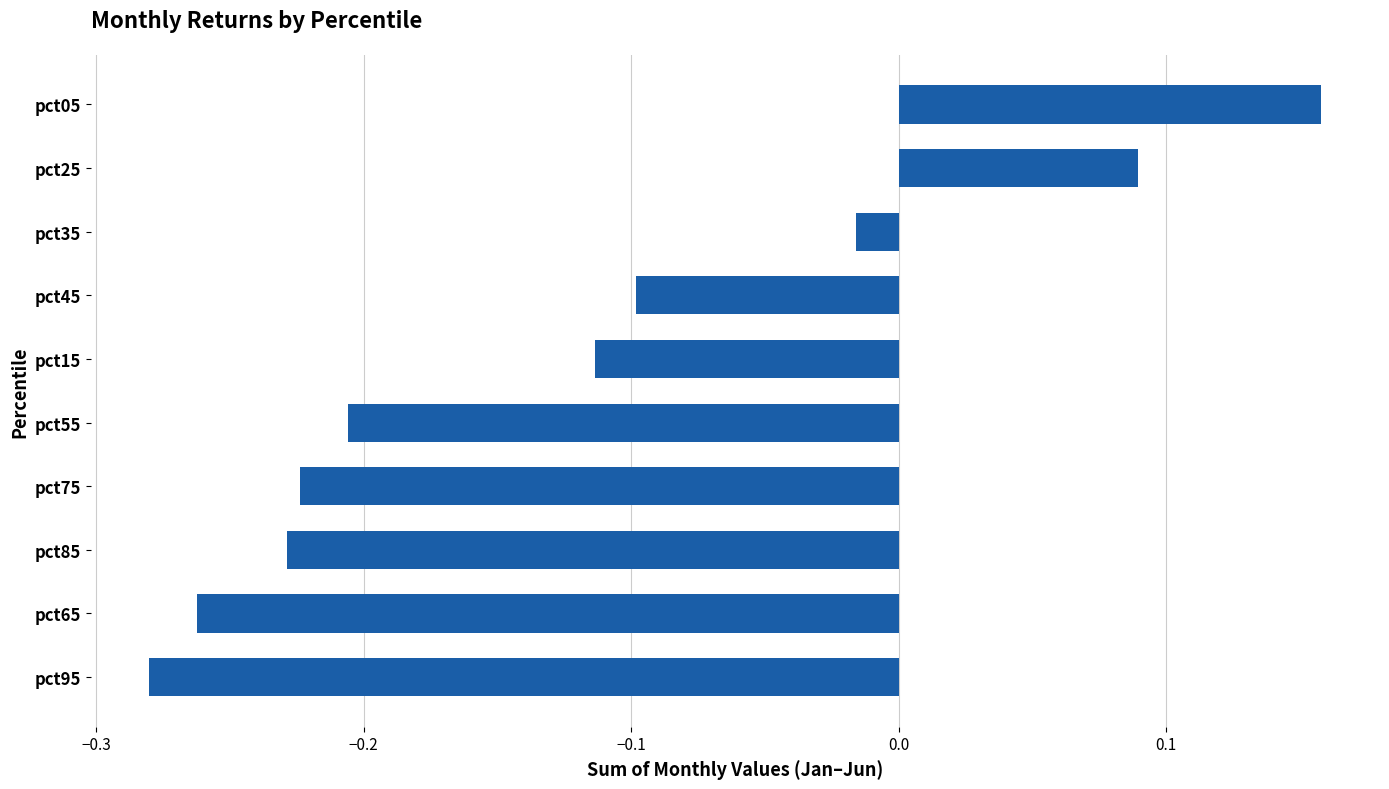

What is the difference between the second highest and minimum values?

0.4